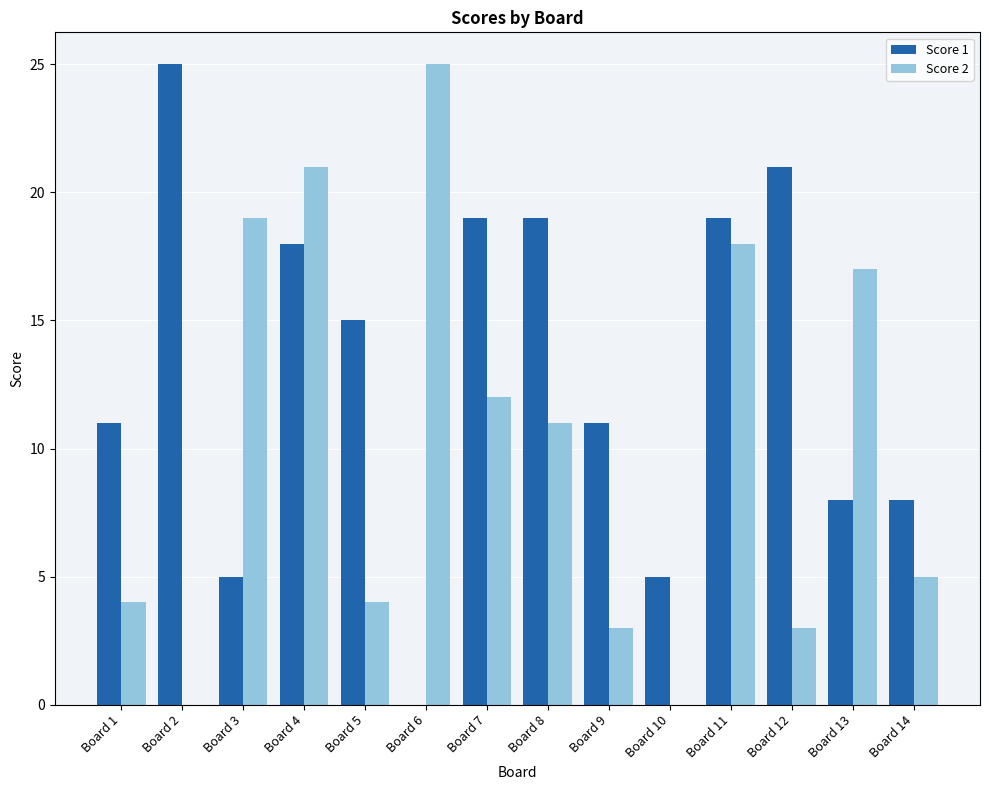

How many groups of bars are there?

14